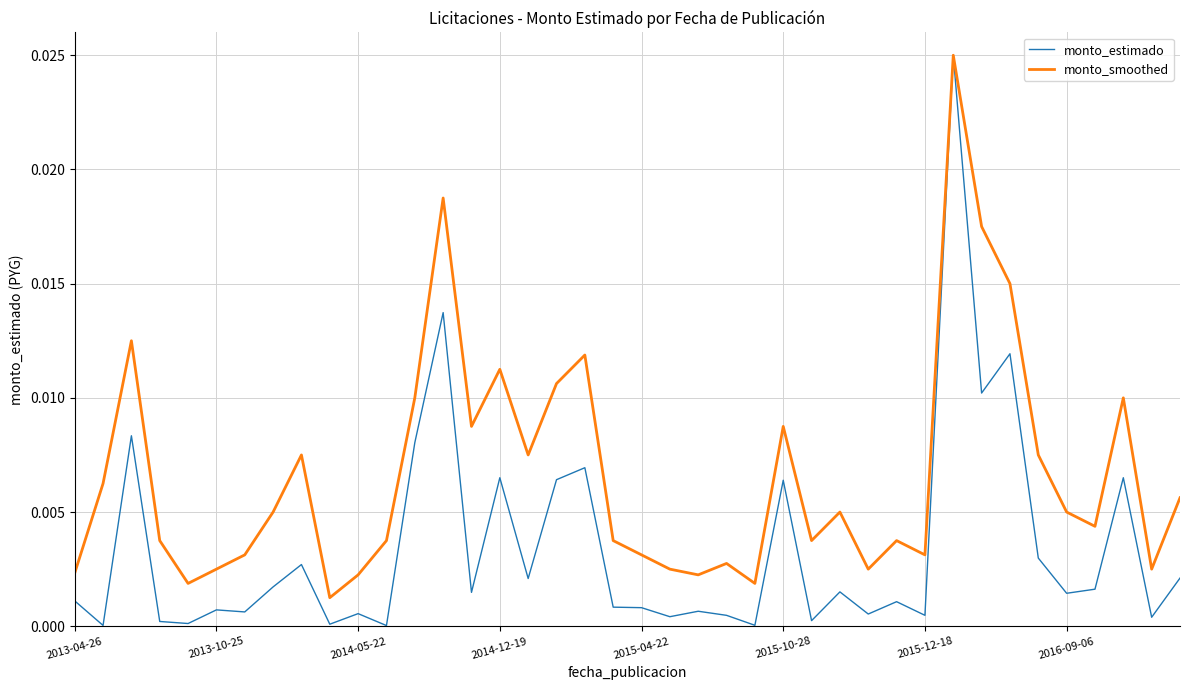

List the series in order of their overall mean, lowest first.

monto_estimado, monto_smoothed